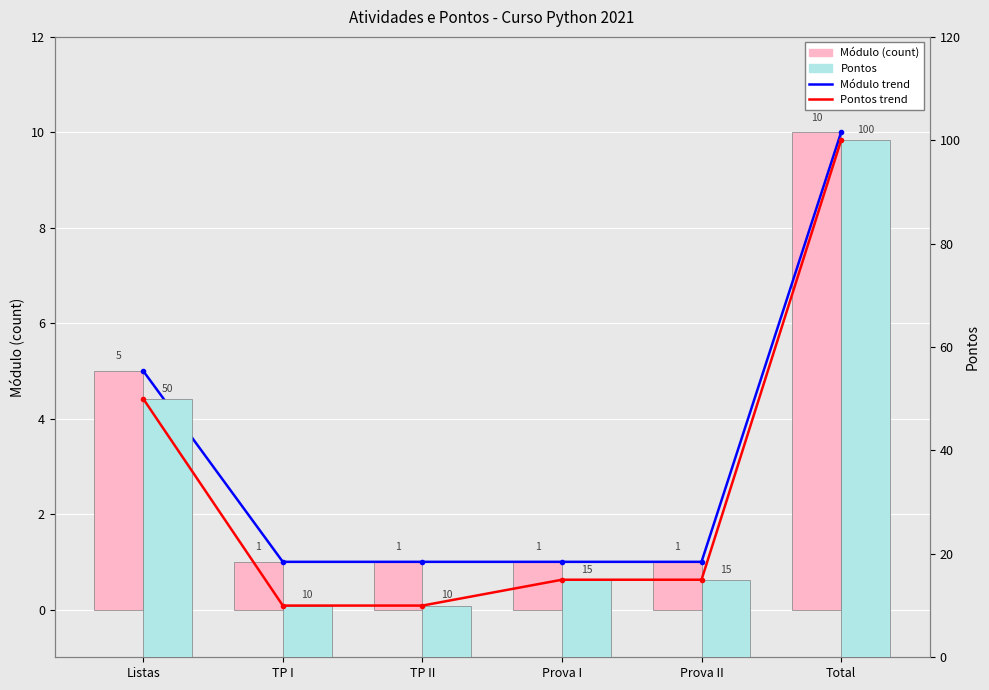

Which label corresponds to the largest value in the chart?

Total